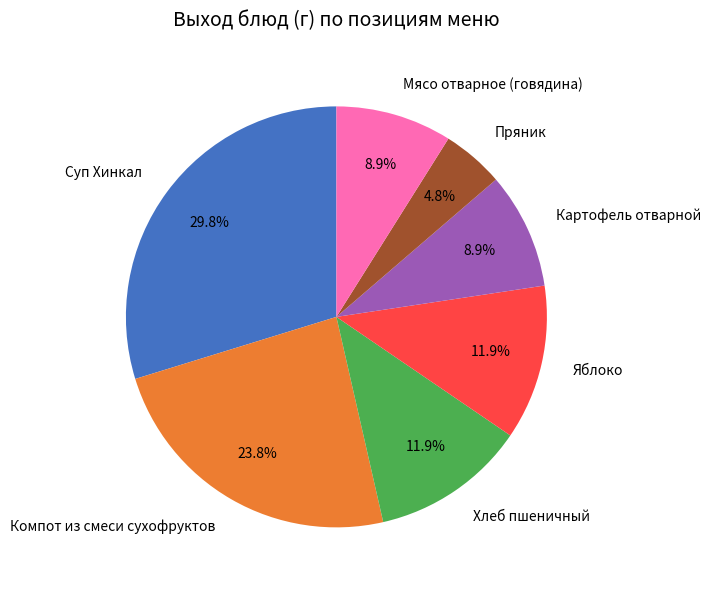

What percentage is NOT represented by Компот из смеси сухофруктов?

76.2%